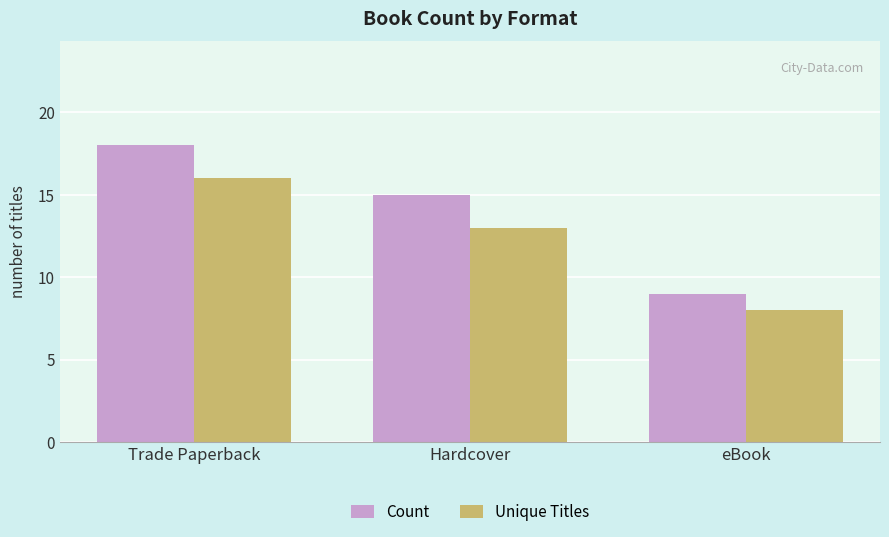

Reading left to right, extract all data points from this chart.

Count: Trade Paperback=18	Hardcover=15	eBook=9
Unique Titles: Trade Paperback=16	Hardcover=13	eBook=8